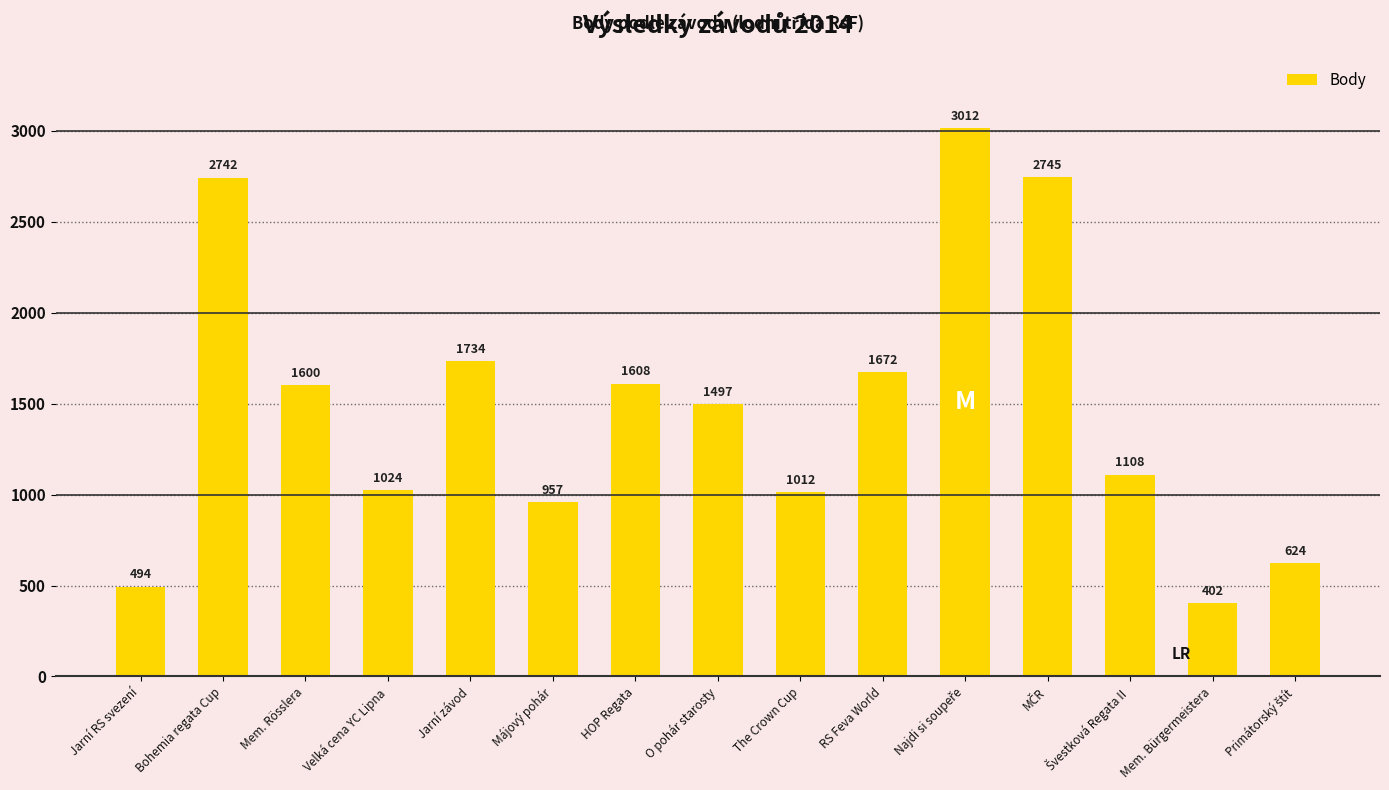

Are the bars horizontal?

No